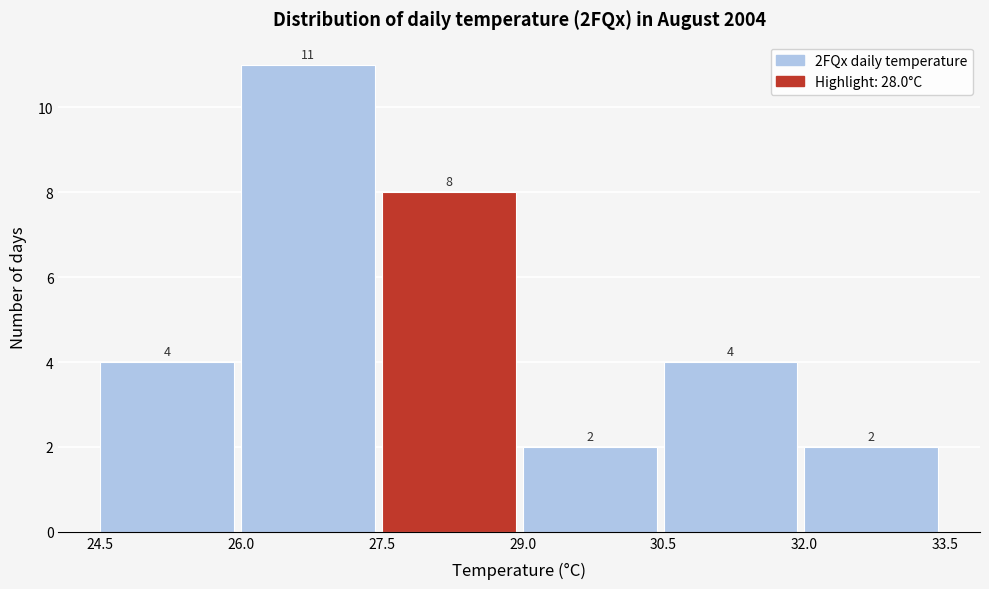

Reading left to right, transcribe this chart: for each bar, give the range it covers on the x-axis and its height.

24.5 to 26.0: 4
26.0 to 27.5: 11
27.5 to 29.0: 8
29.0 to 30.5: 2
30.5 to 32.0: 4
32.0 to 33.5: 2